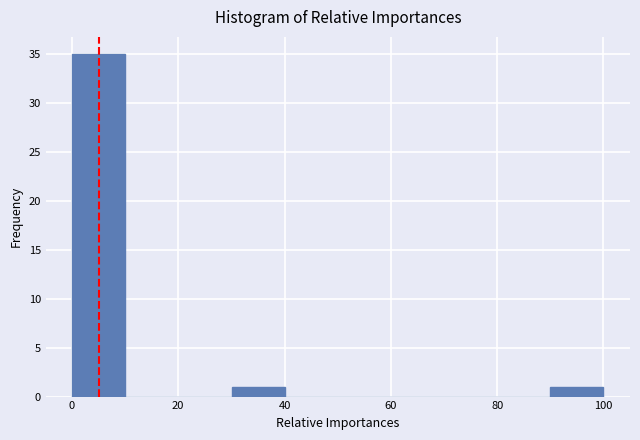

Reading left to right, transcribe this chart: for each bar, give the range it covers on the x-axis and its height. Neither the bar edges nor the heights are printed on the chart, so give them approximately, as read against the axes.

0 to 10: 35
10 to 20: 0
20 to 30: 0
30 to 40: 1
40 to 50: 0
50 to 60: 0
60 to 70: 0
70 to 80: 0
80 to 90: 0
90 to 100: 1